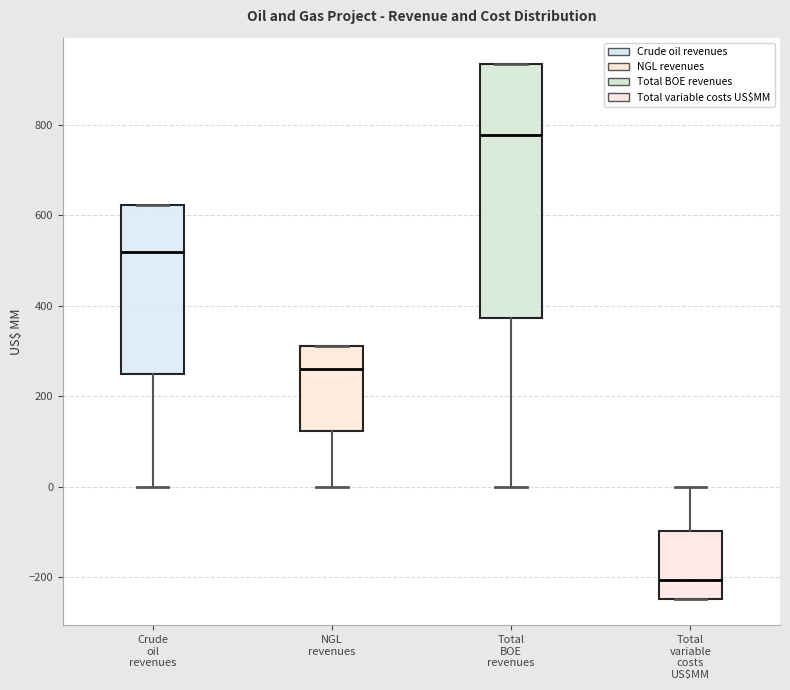

Reading left to right, transcribe this box plot: for each box, give where its median line is, the range the box spans, and where its two whiskers end, as read against the y-axis. The values are not printed on the chart, so give them approximately, as read against the axis.

Crude oil revenues: median 520, box 240 to 620, whiskers 0 to 620
NGL revenues: median 260, box 120 to 320, whiskers 0 to 320
Total BOE revenues: median 780, box 380 to 940, whiskers 0 to 940
Total variable costs US$MM: median -200, box -240 to -100, whiskers -240 to 0